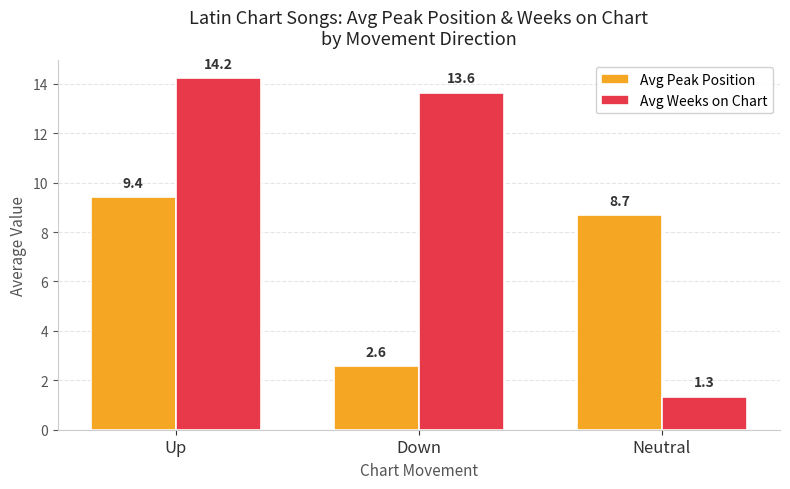

What is the label of the 3rd bar from the left?

Neutral